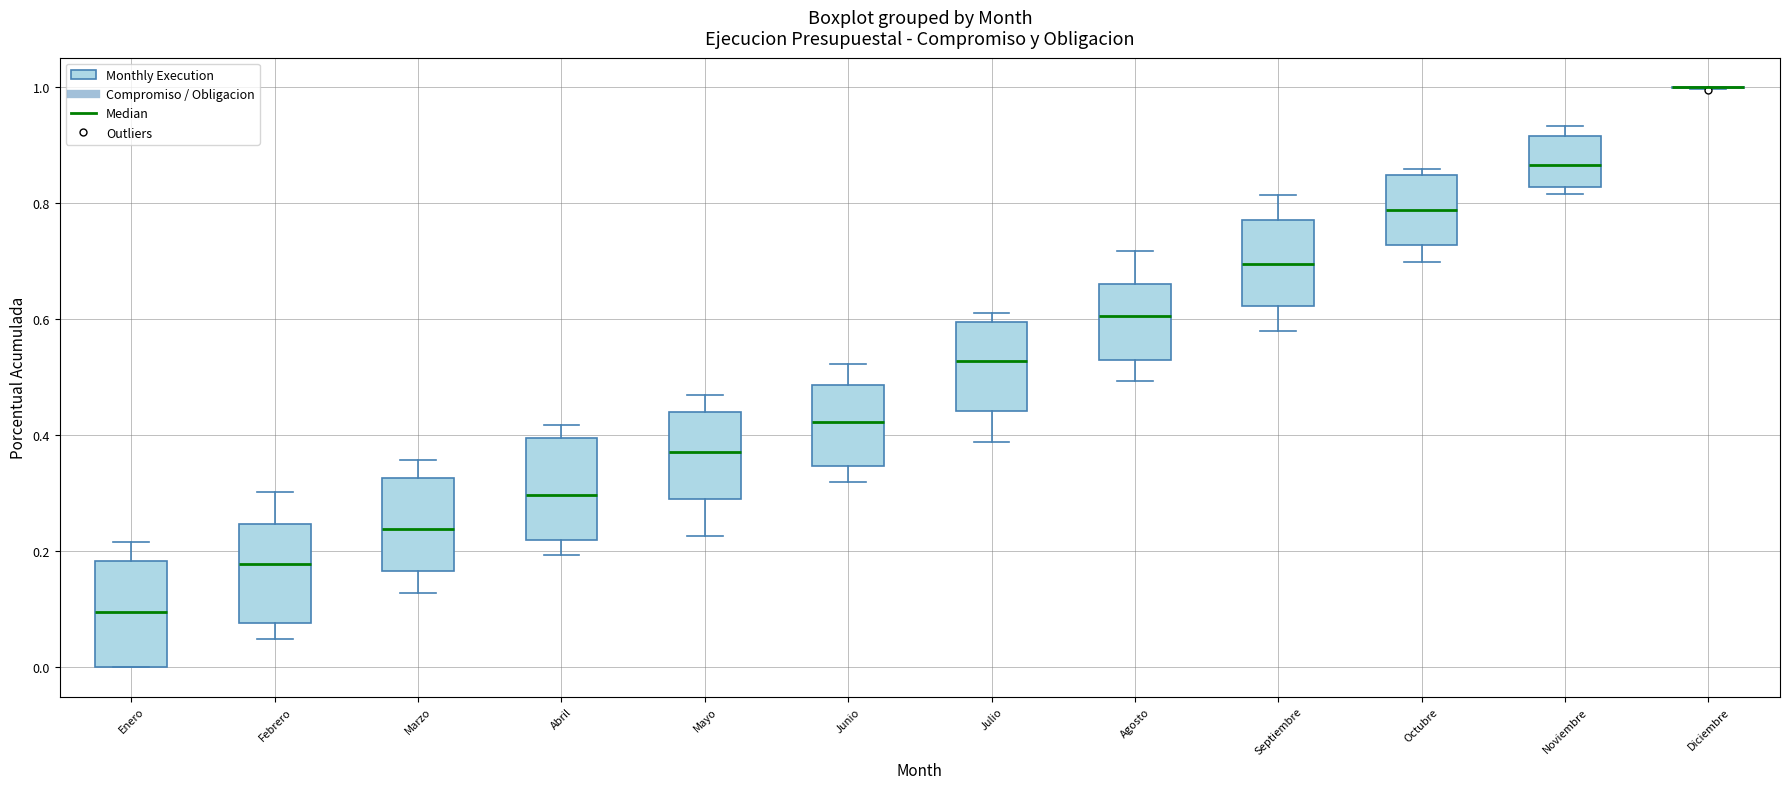

Reading left to right, transcribe this box plot: for each box, give where its median line is, the range the box spans, and where its two whiskers end, as read against the y-axis. The values are not printed on the chart, so give them approximately, as read against the axis.

Enero: median 0.10, box 0.00 to 0.18, whiskers 0.00 to 0.22
Febrero: median 0.18, box 0.08 to 0.24, whiskers 0.04 to 0.30
Marzo: median 0.24, box 0.16 to 0.32, whiskers 0.12 to 0.36
Abril: median 0.30, box 0.22 to 0.40, whiskers 0.20 to 0.42
Mayo: median 0.38, box 0.30 to 0.44, whiskers 0.22 to 0.46
Junio: median 0.42, box 0.34 to 0.48, whiskers 0.32 to 0.52
Julio: median 0.52, box 0.44 to 0.60, whiskers 0.38 to 0.62
Agosto: median 0.60, box 0.52 to 0.66, whiskers 0.50 to 0.72
Septiembre: median 0.70, box 0.62 to 0.76, whiskers 0.58 to 0.82
Octubre: median 0.78, box 0.72 to 0.84, whiskers 0.70 to 0.86
Noviembre: median 0.86, box 0.82 to 0.92, whiskers 0.82 (just below the box's lower edge) to 0.94
Diciembre: box collapsed to a line at 1.00, whiskers 1.00 to 1.00